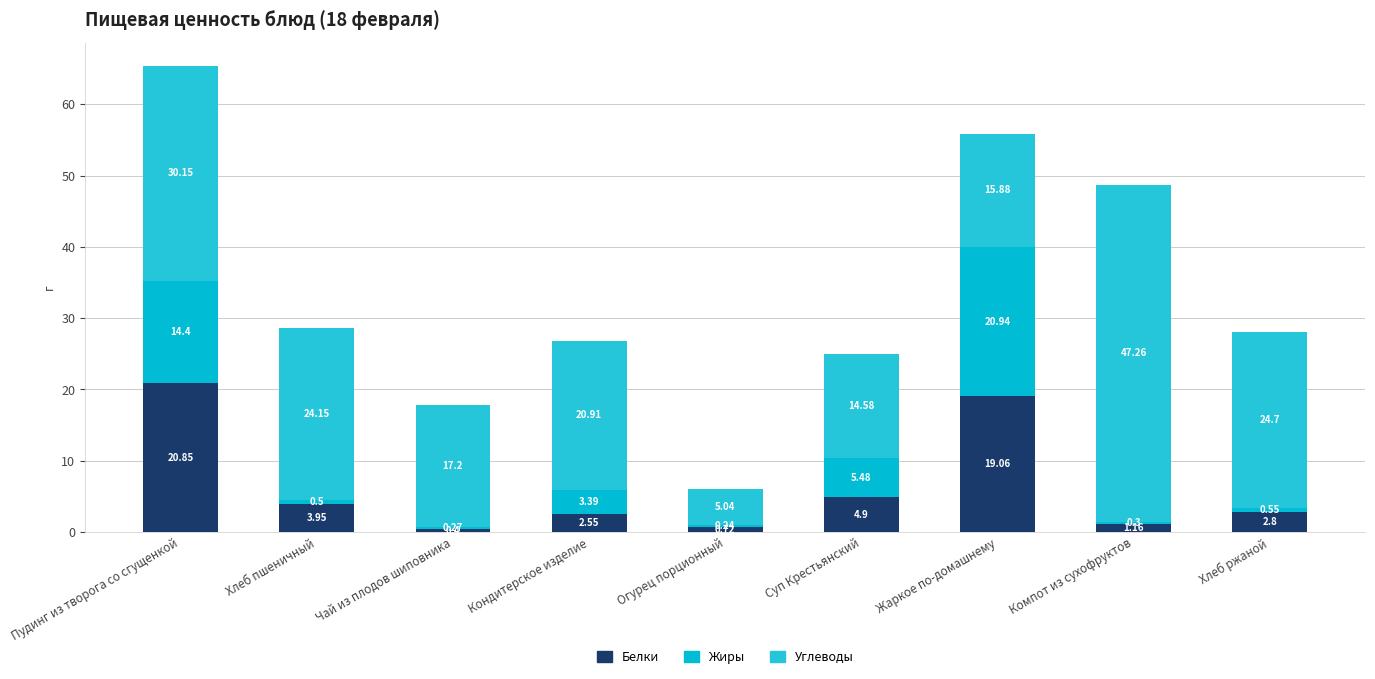

How many values in the Белки series are below 2?

3